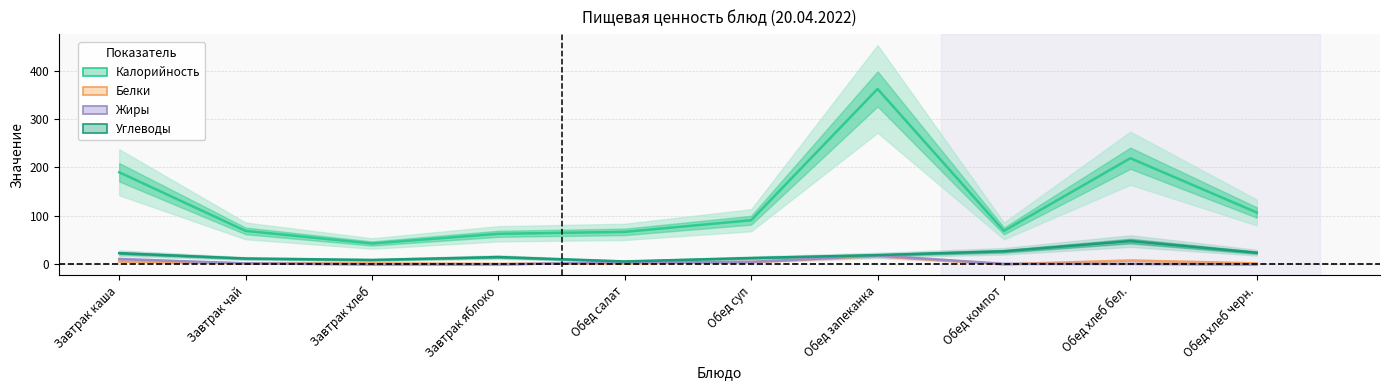

Is this an area chart (filled region under the line)?

No